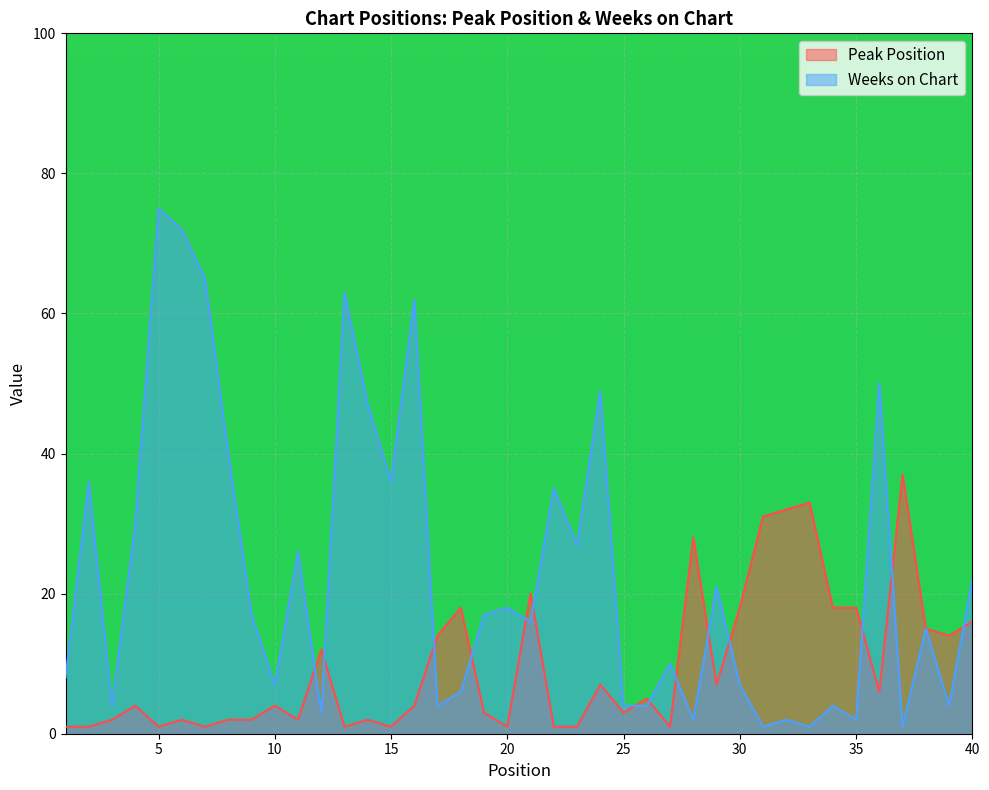

How many interior local valleys does the Peak Position series have?

11